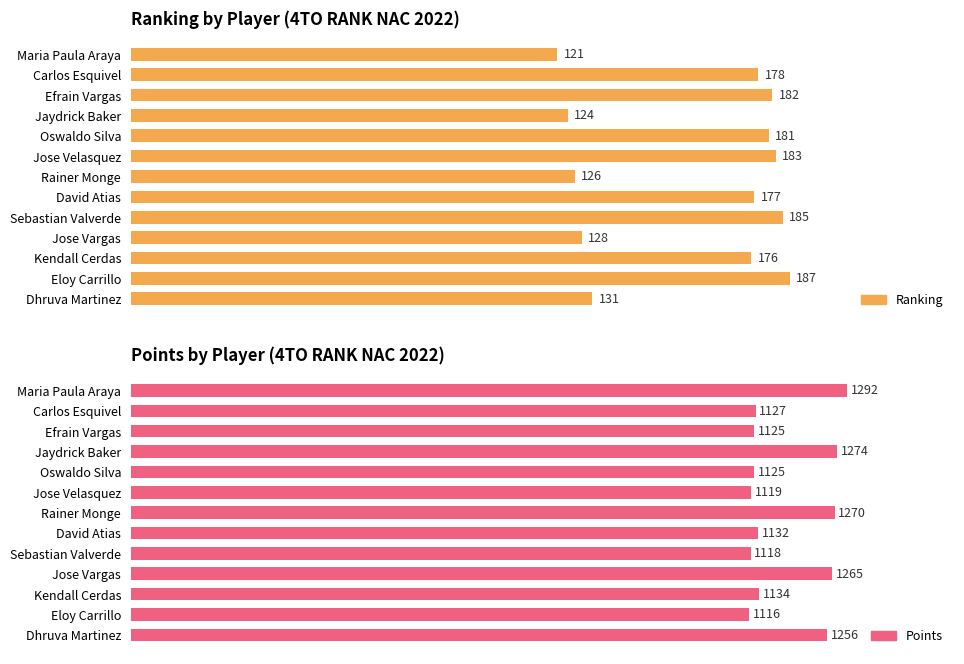

Between Rainer Monge and Dhruva Martinez, which is larger?

Dhruva Martinez